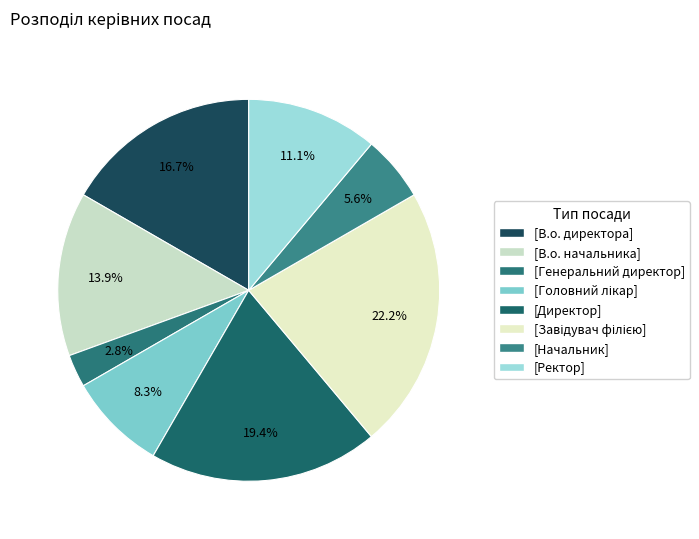

To the nearest percent, what is the average slice percentage?

12%